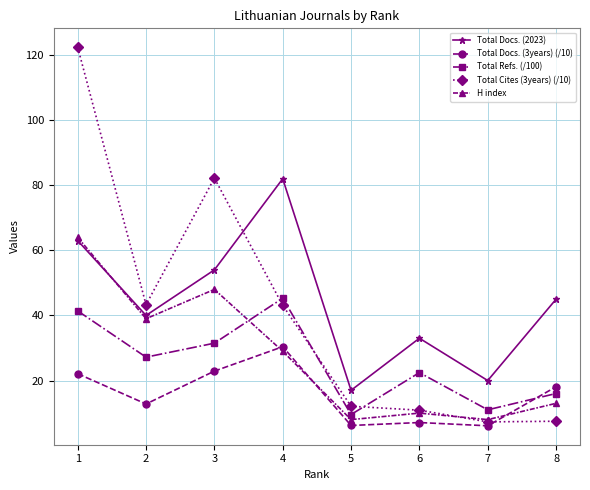

The value of H index at 8 is 13.0. True or false?

True